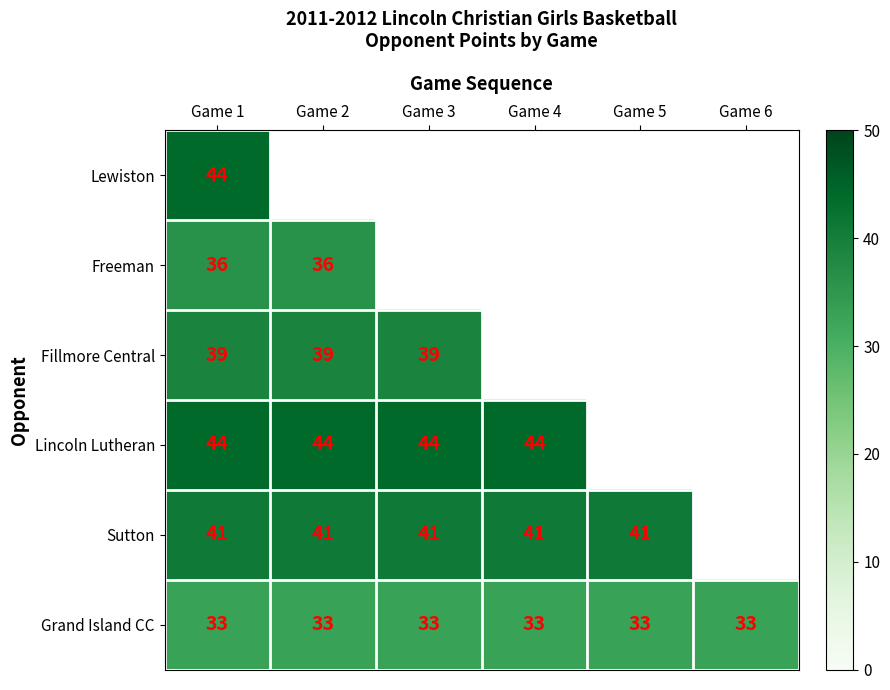

What is the sum of the Lincoln Lutheran values at Game 2 and Game 4?

88